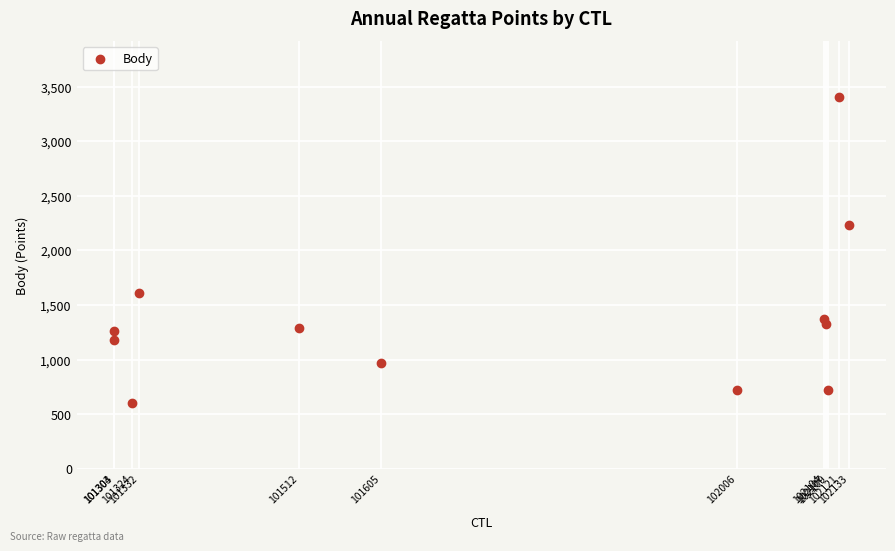

What Y value in the scatter plot is closest to 2004?

2232